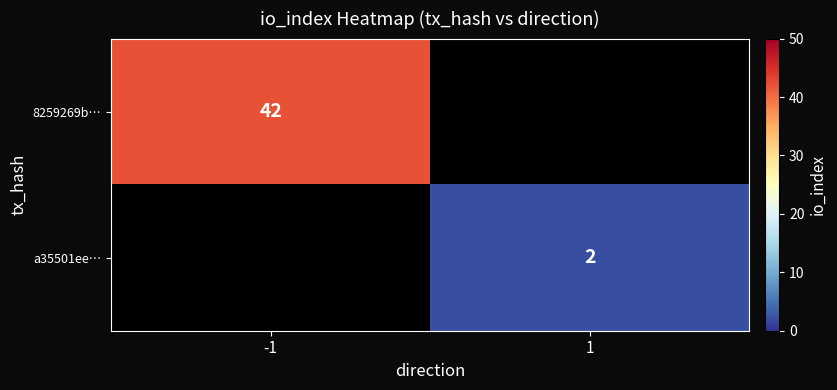

How many distinct data groups are displayed?

2